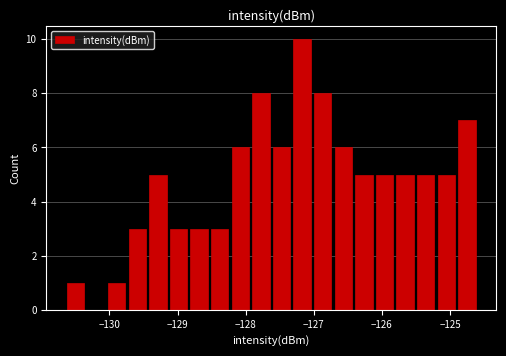

Read against the x-axis, roughly where is the centre of the tallest bar?

-127.2